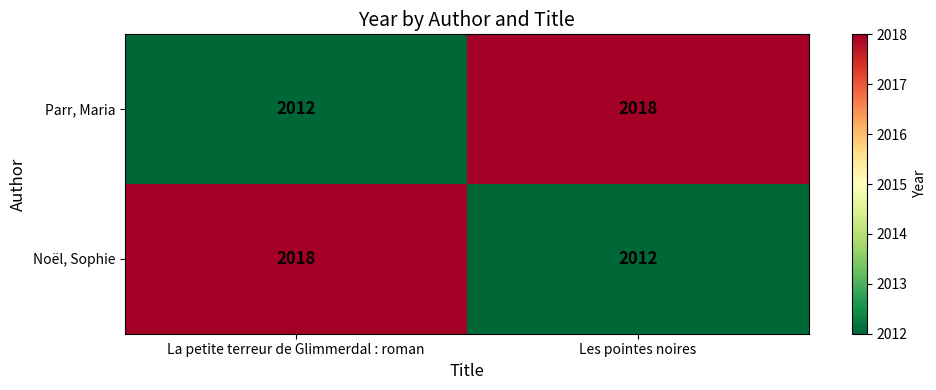

What is the total value across all series at La petite terreur de Glimmerdal : roman?

4030